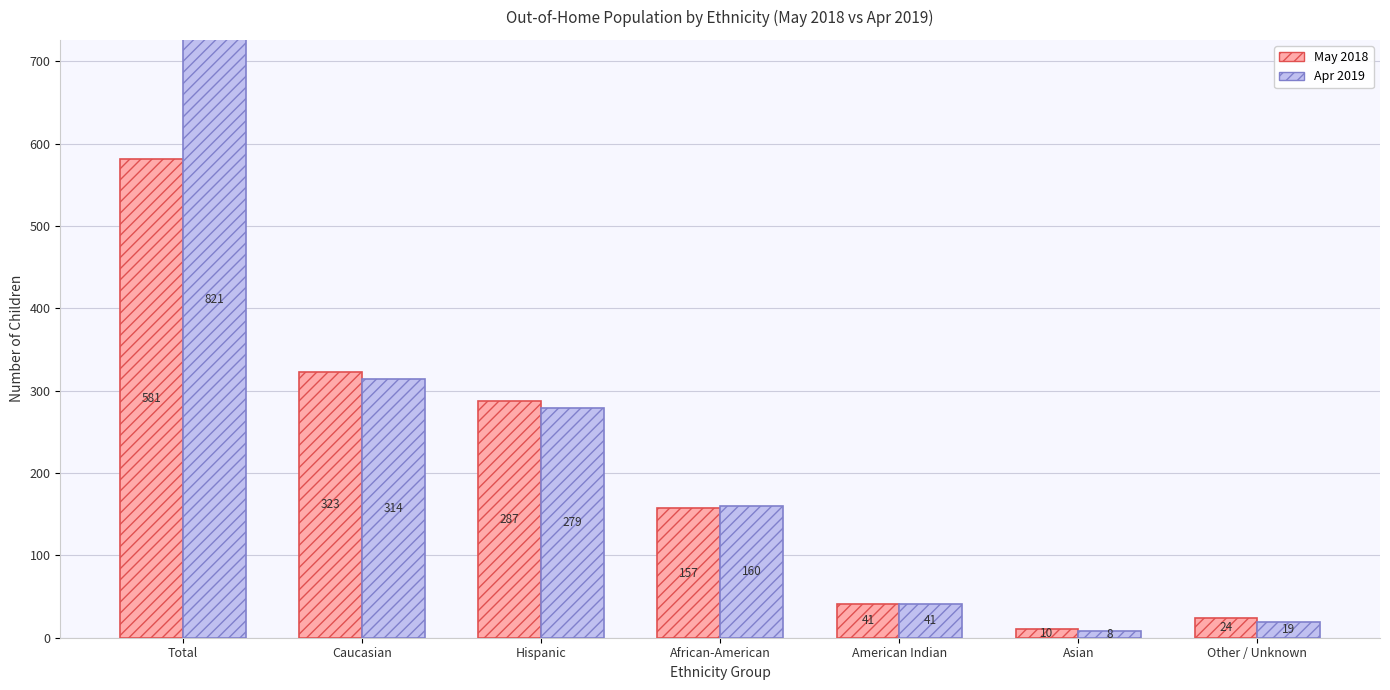

List the series in order of their overall mean, highest first.

Apr 2019, May 2018